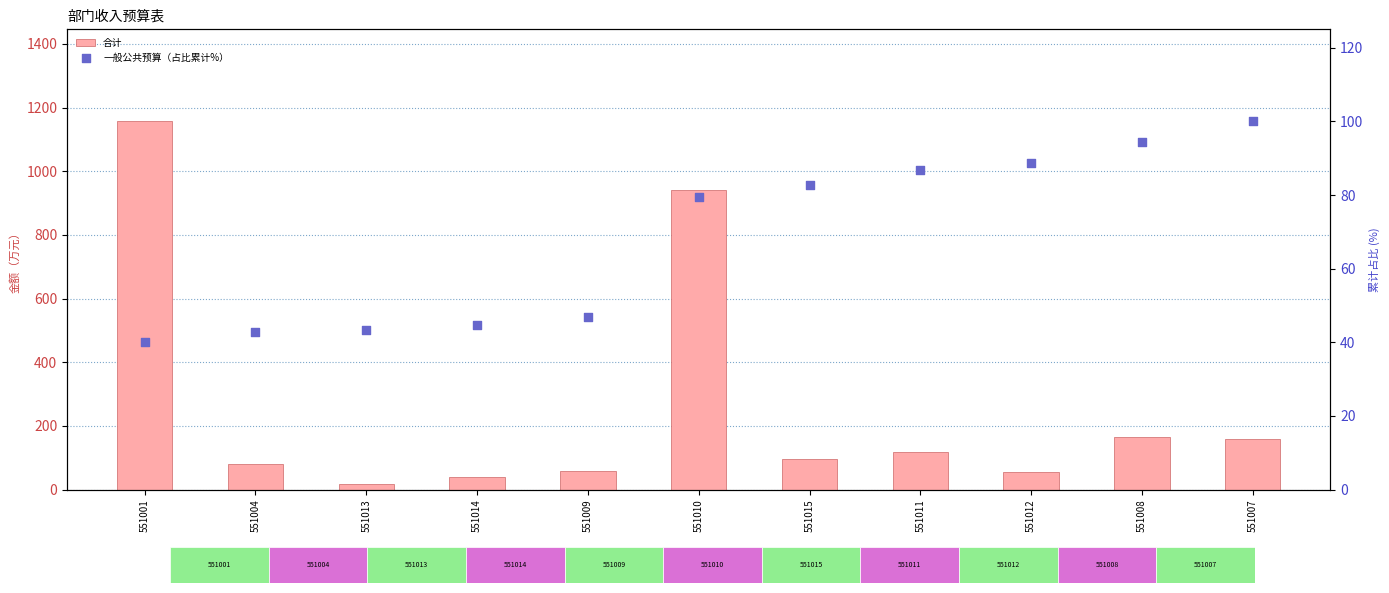

What are all the series names shown in the legend?

合计, 一般公共预算（占比累计%）